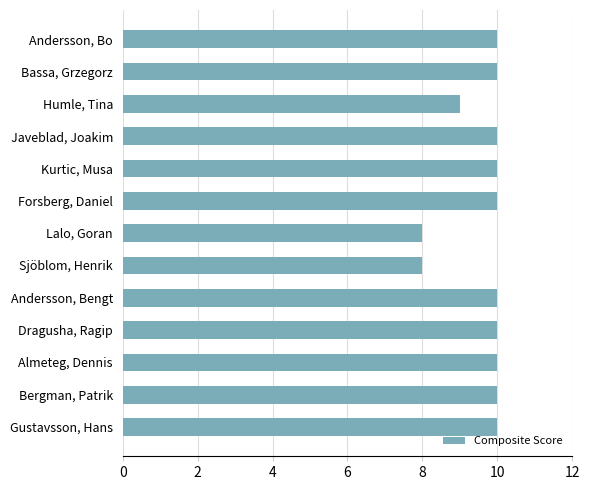

Read the value at Andersson, Bengt.

10